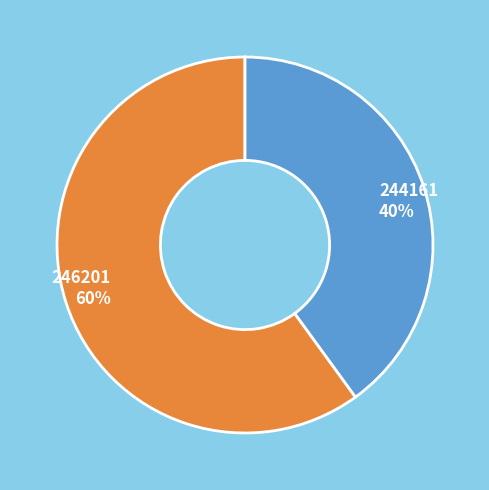

Which category has the smallest portion of the pie?

244161